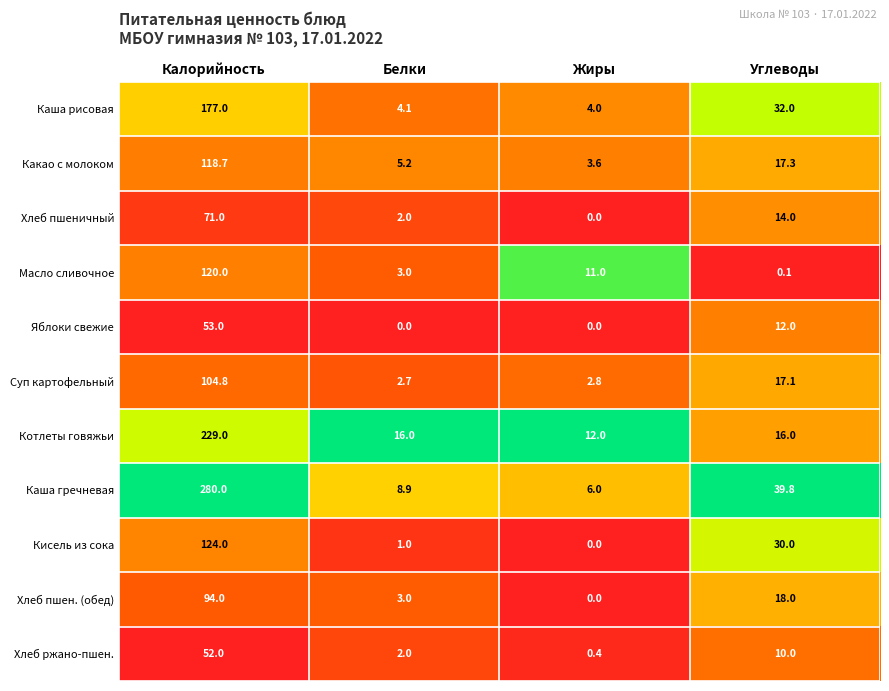

Which series has the largest total across all categories?

Каша гречневая